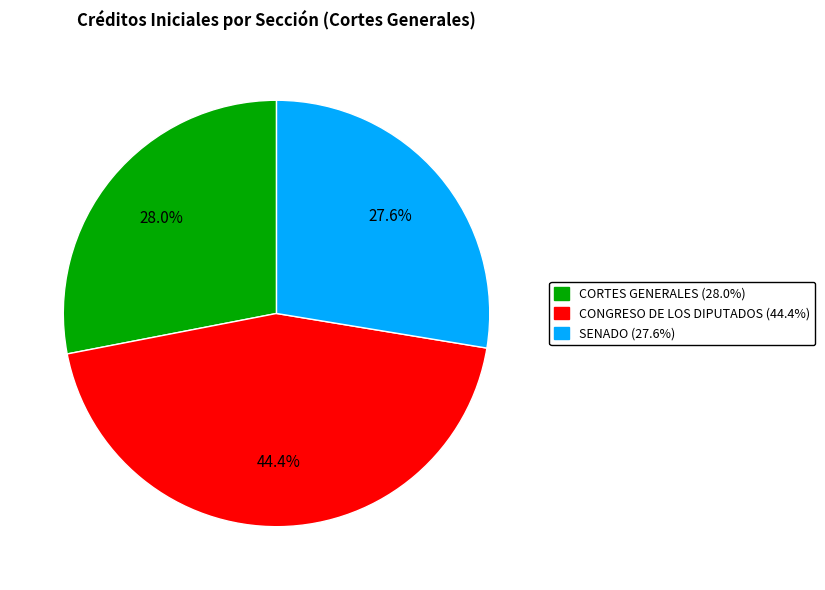

Combined, what portion of the pie is CORTES GENERALES and SENADO?

55.6%